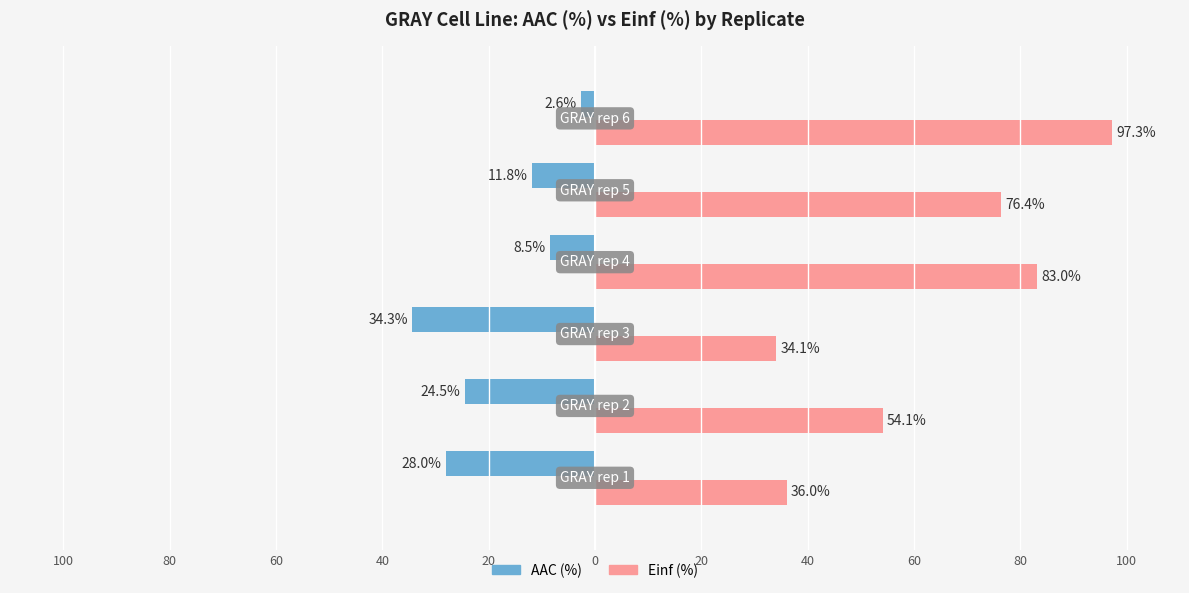

What are all the series names shown in the legend?

AAC (%), Einf (%)